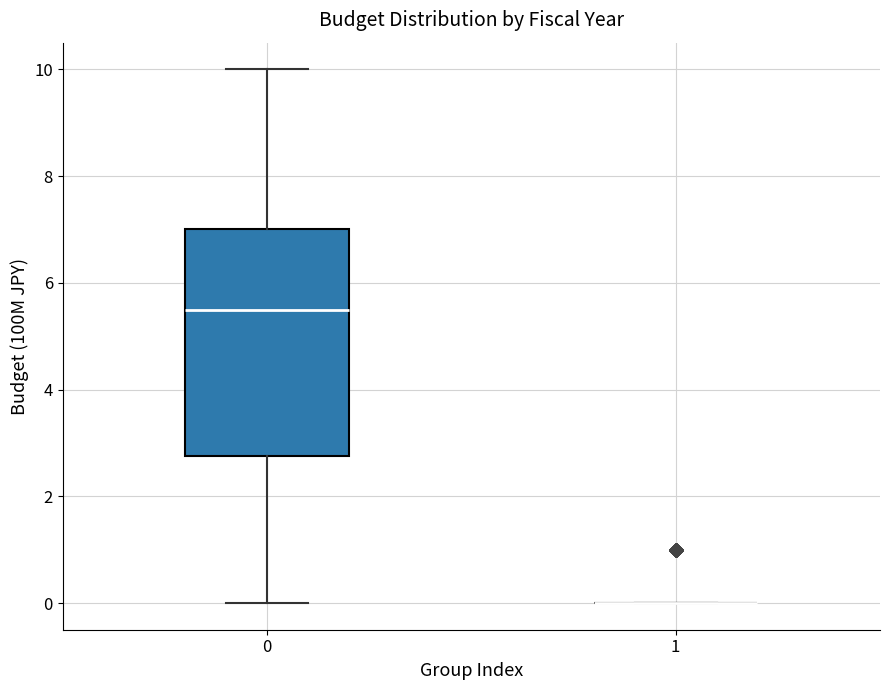

Reading left to right, transcribe this box plot: for each box, give where its median line is, the range the box spans, and where its two whiskers end, as read against the y-axis. The values are not printed on the chart, so give them approximately, as read against the axis.

0: median 5.6, box 2.8 to 7.0, whiskers 0.0 to 10.0
1: box collapsed to a line at 0.0, whiskers 0.0 to 0.0